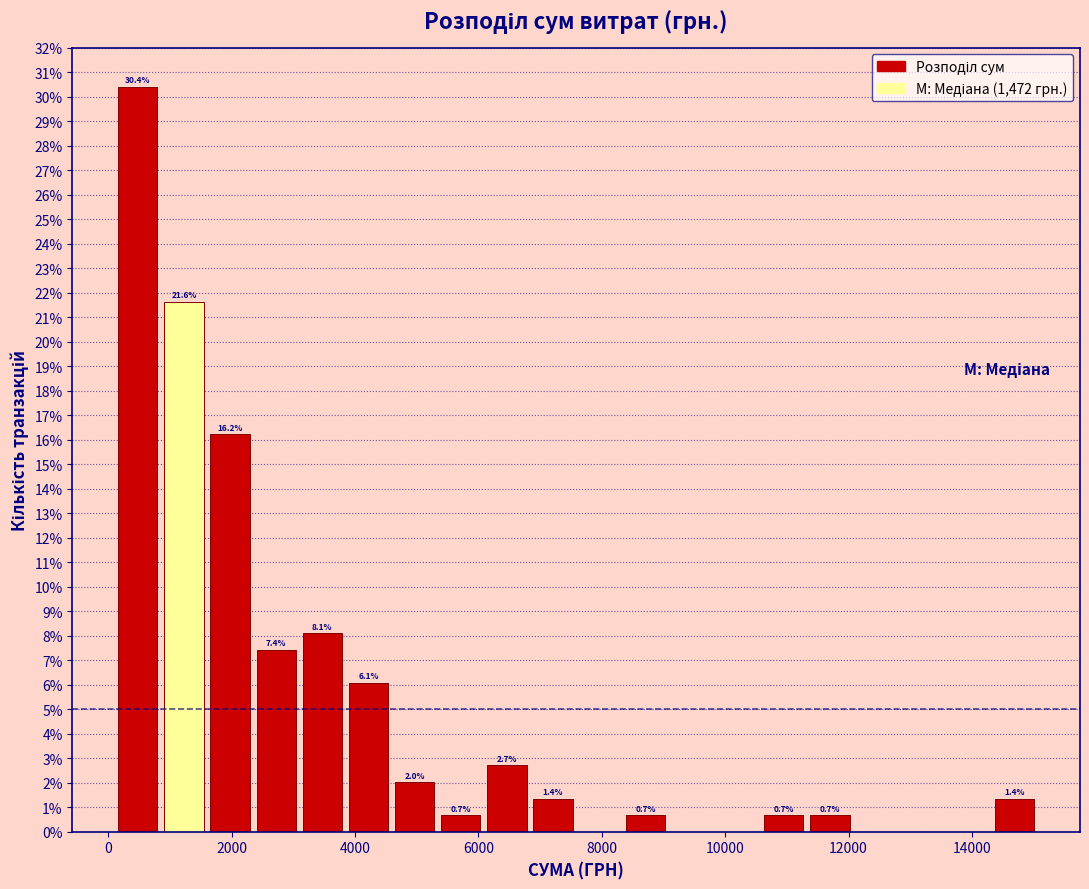

Around what value on the x-axis is the tallest bar? Give the approximate position of its centre, as read against the axis.

400